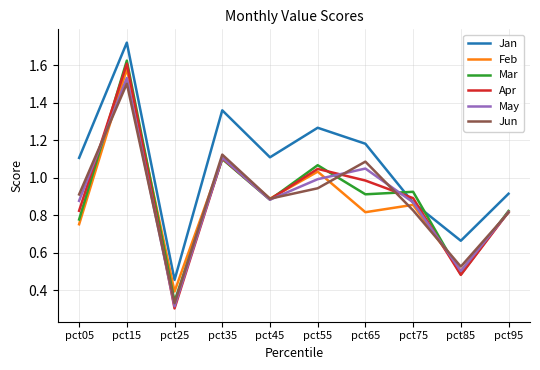

Which series has the largest total across all categories?

Jan